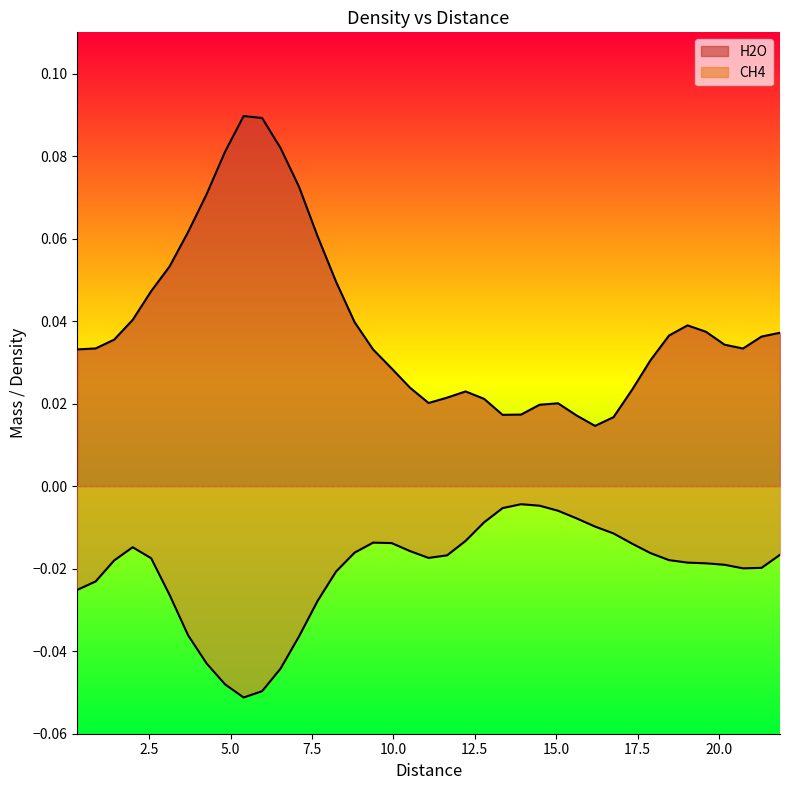

True or false: CH4 and H2O cross at least once.

False